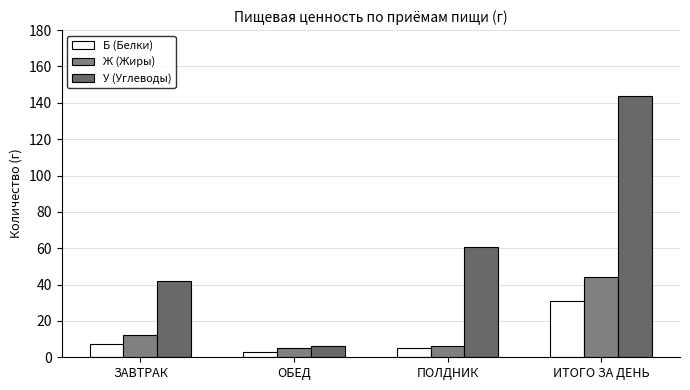

List the labels in order of У (Углеводы) value, smallest first.

ОБЕД, ЗАВТРАК, ПОЛДНИК, ИТОГО ЗА ДЕНЬ